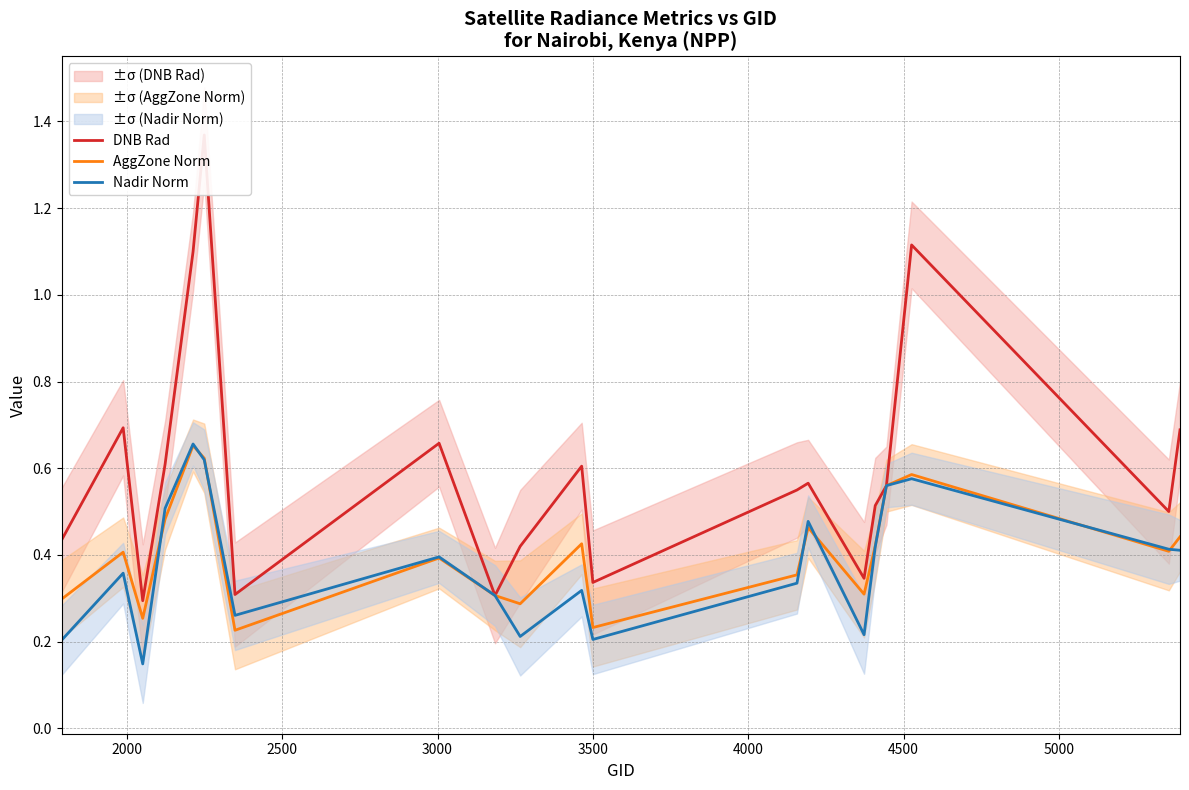

How many times do Nadir Norm and AggZone Norm cross each other?

7